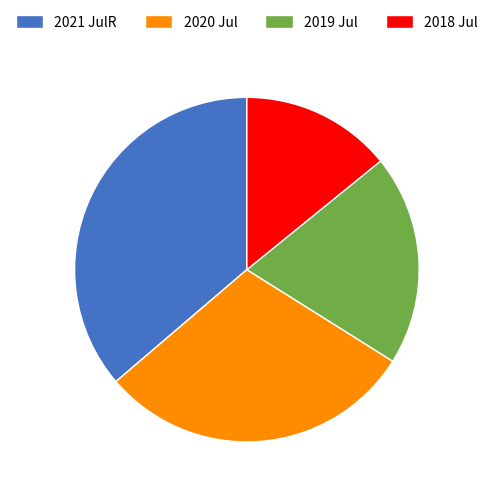

Is there any slice that represents more than half of the pie?

No